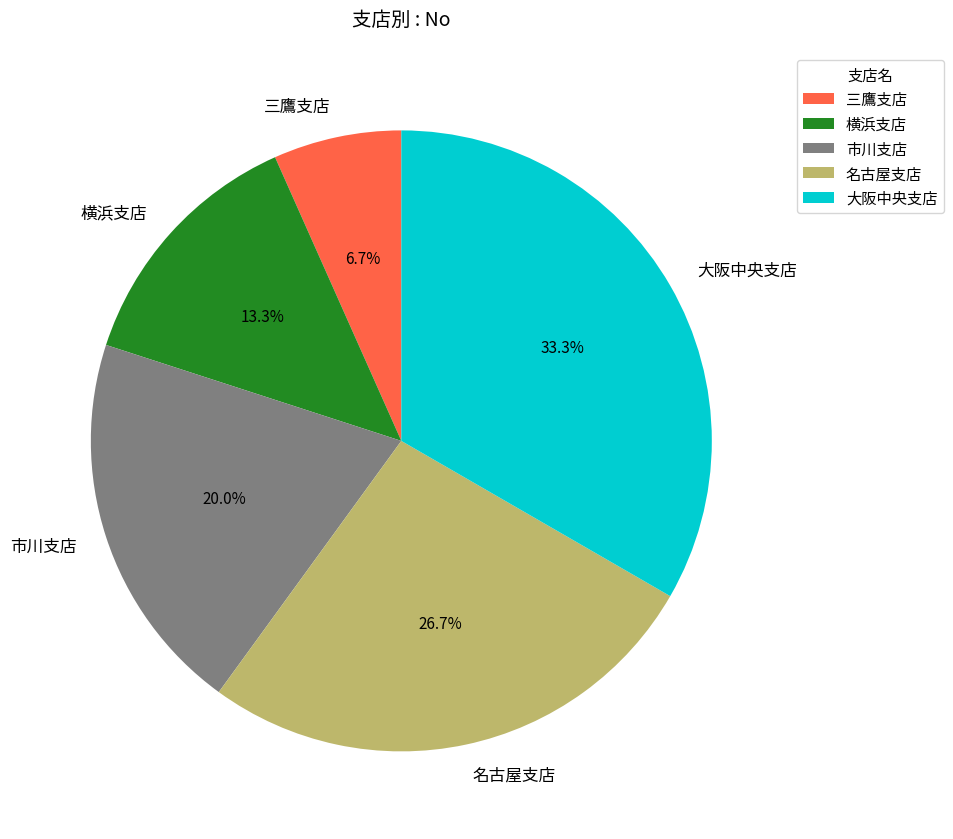

Approximately how many times larger is the value at 大阪中央支店 compared to 市川支店?

1.7